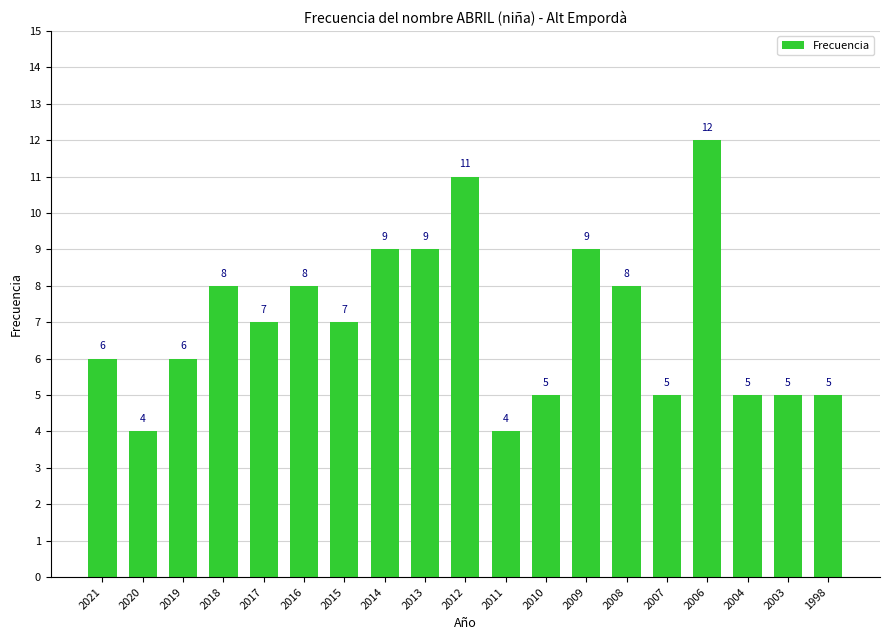

What is the smallest value displayed?

4